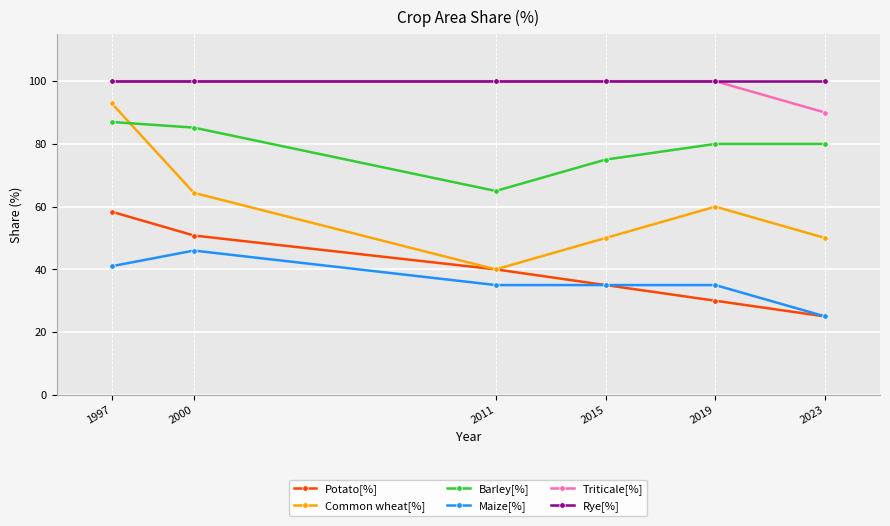

What is the average value of the Triticale[%] series?

98.3